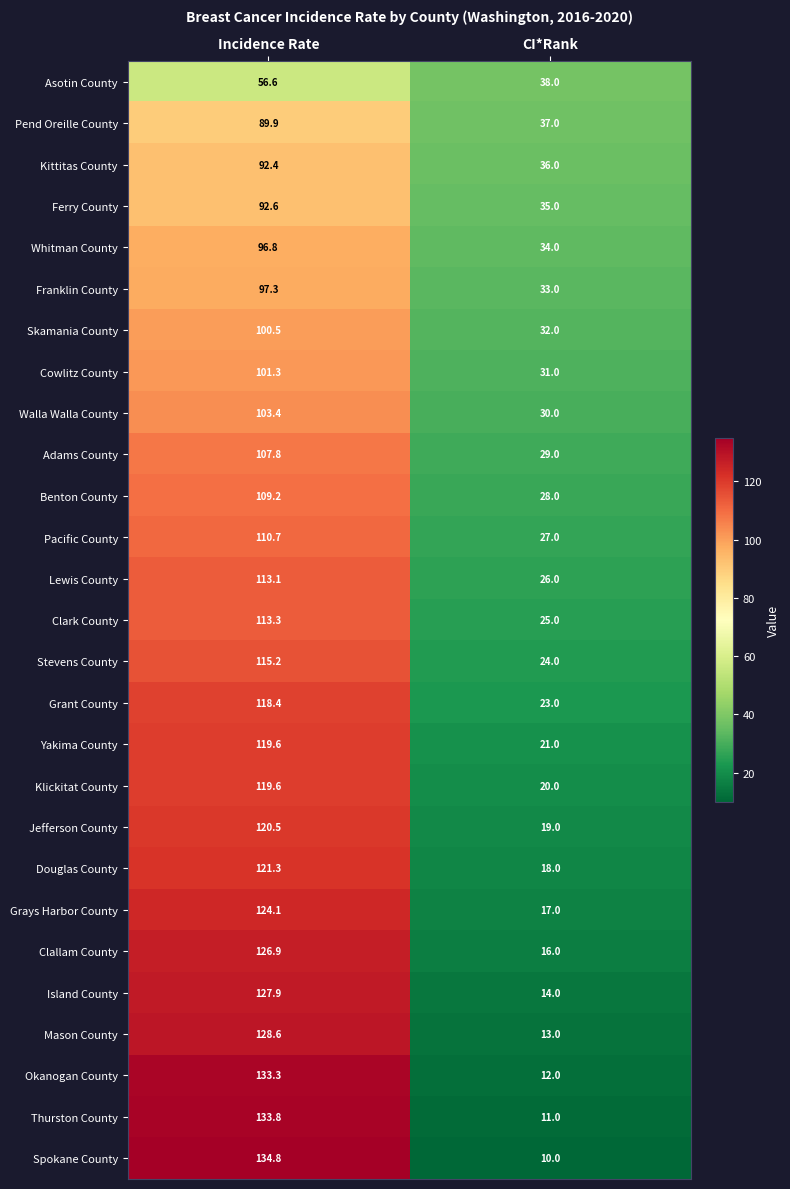

What is the difference between the highest and lowest values at CI*Rank?

28.0